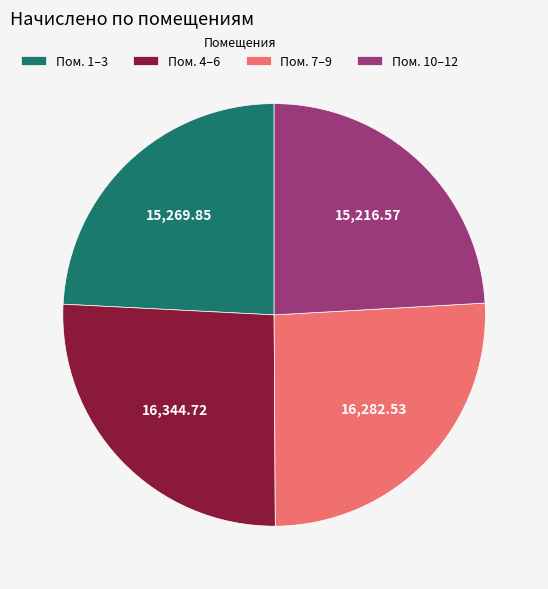

What is the ratio of the value at Пом. 7–9 to the value at Пом. 4–6?

1.0